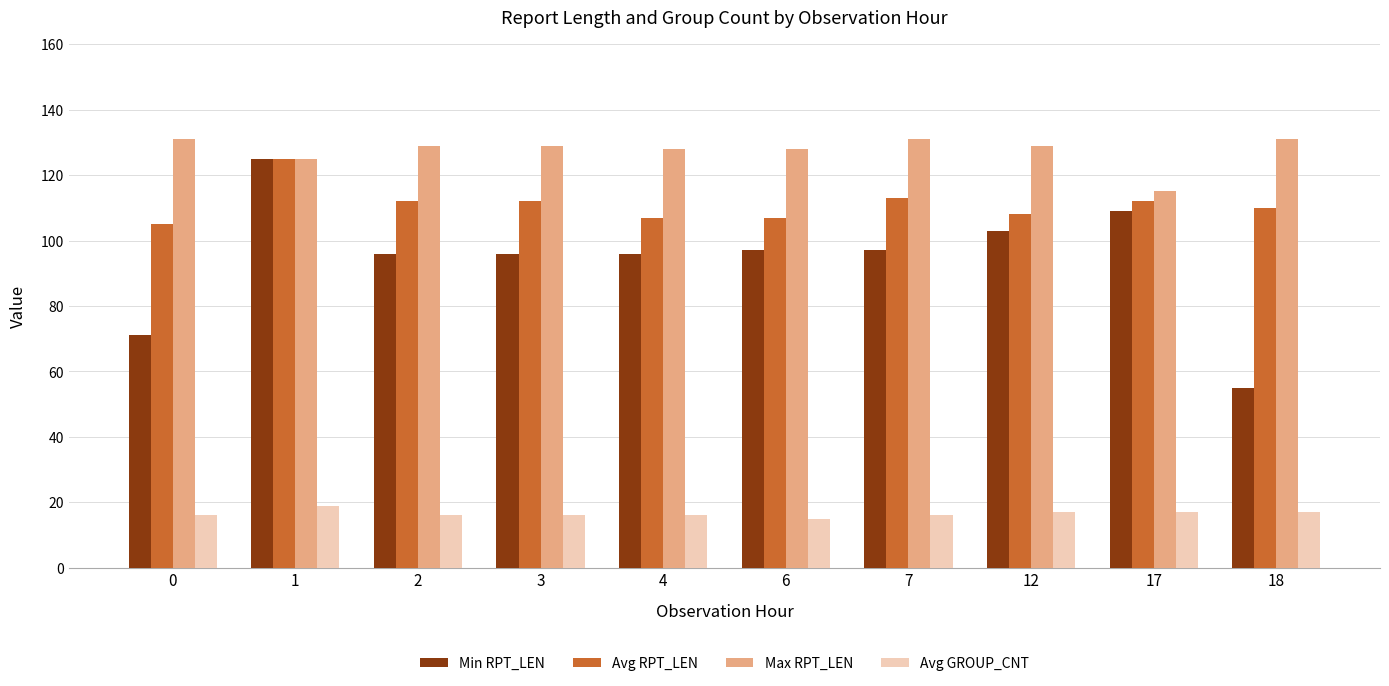

How many categories are shown in the chart?

10